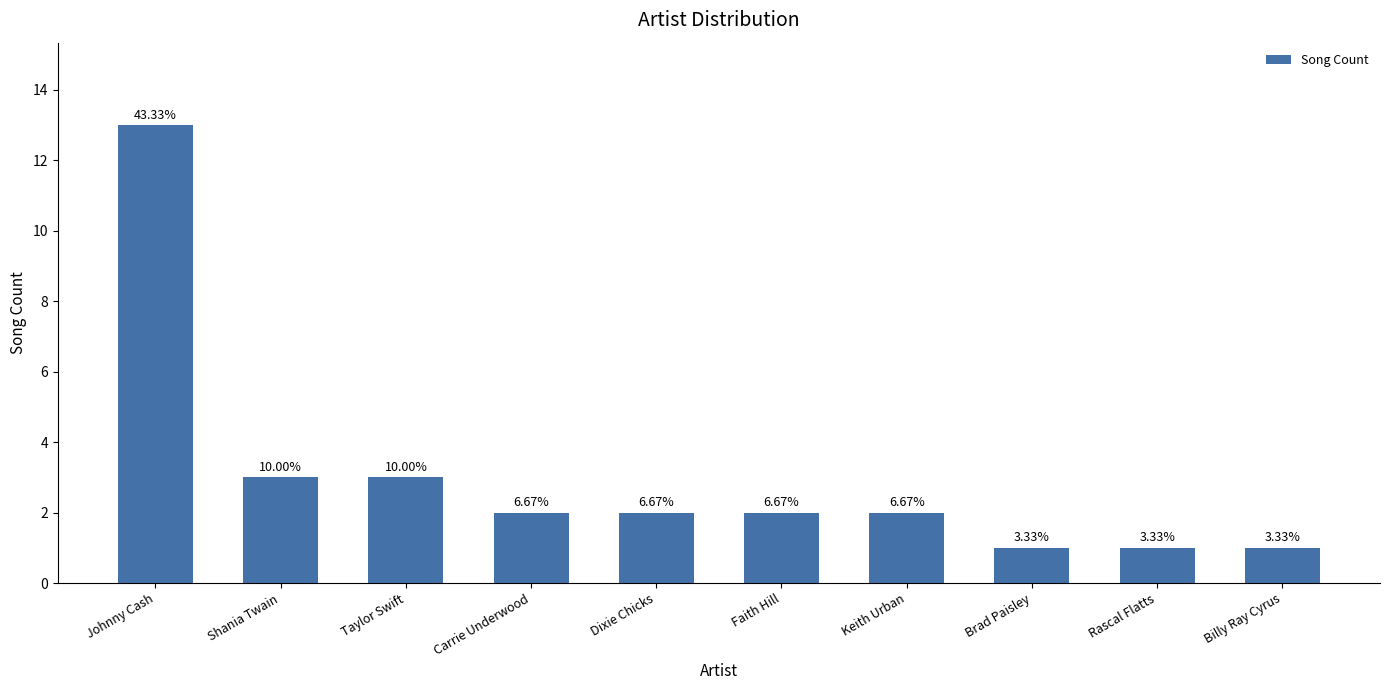

Reading left to right, list all the values displayed in this chart.

Johnny Cash=13	Shania Twain=3	Taylor Swift=3	Carrie Underwood=2	Dixie Chicks=2	Faith Hill=2	Keith Urban=2	Brad Paisley=1	Rascal Flatts=1	Billy Ray Cyrus=1